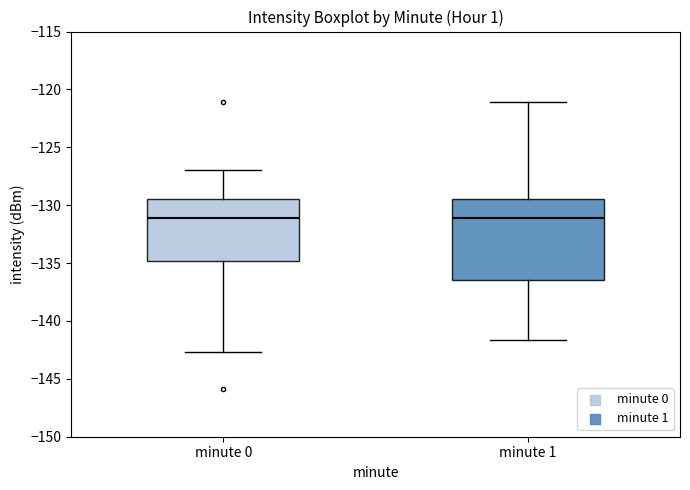

Reading left to right, read every box against the y-axis: the position of its median line, the range the box covers, and the ends of its whiskers. The values are not printed on the chart, so give them approximately, as read against the axis.

minute 0: median -131.0, box -135.0 to -129.5, whiskers -142.5 to -127.0
minute 1: median -131.0, box -136.5 to -129.5, whiskers -141.5 to -121.0